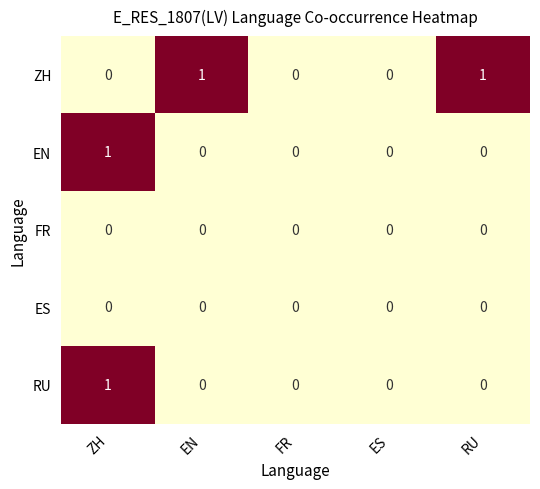

Count the EN values in the range 0 to 1.

5